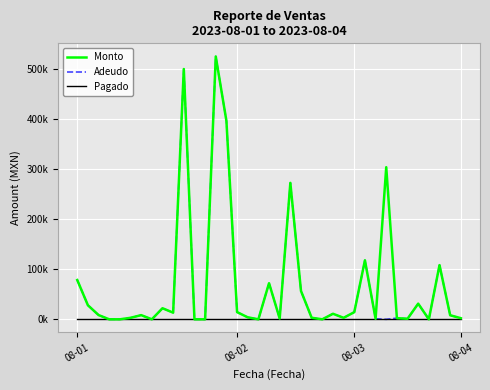

At which label is Adeudo closest to 262?

20